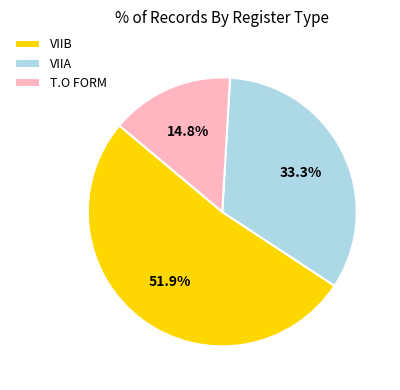

Is it true that T.O FORM is 10% of the pie?

False